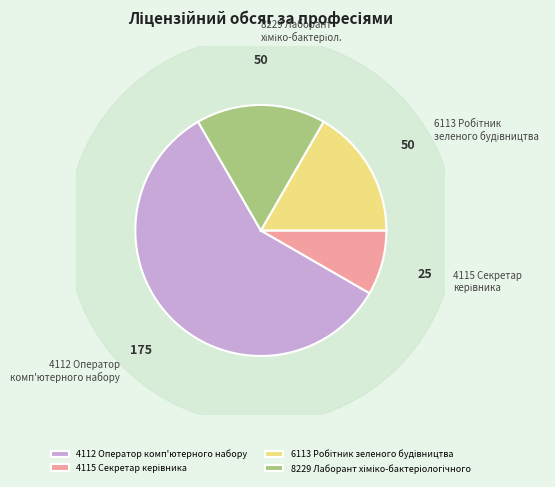

Approximately how many times larger is the value at 6113 Робітник зеленого будівництва compared to 4112 Оператор комп'ютерного набору?

0.3